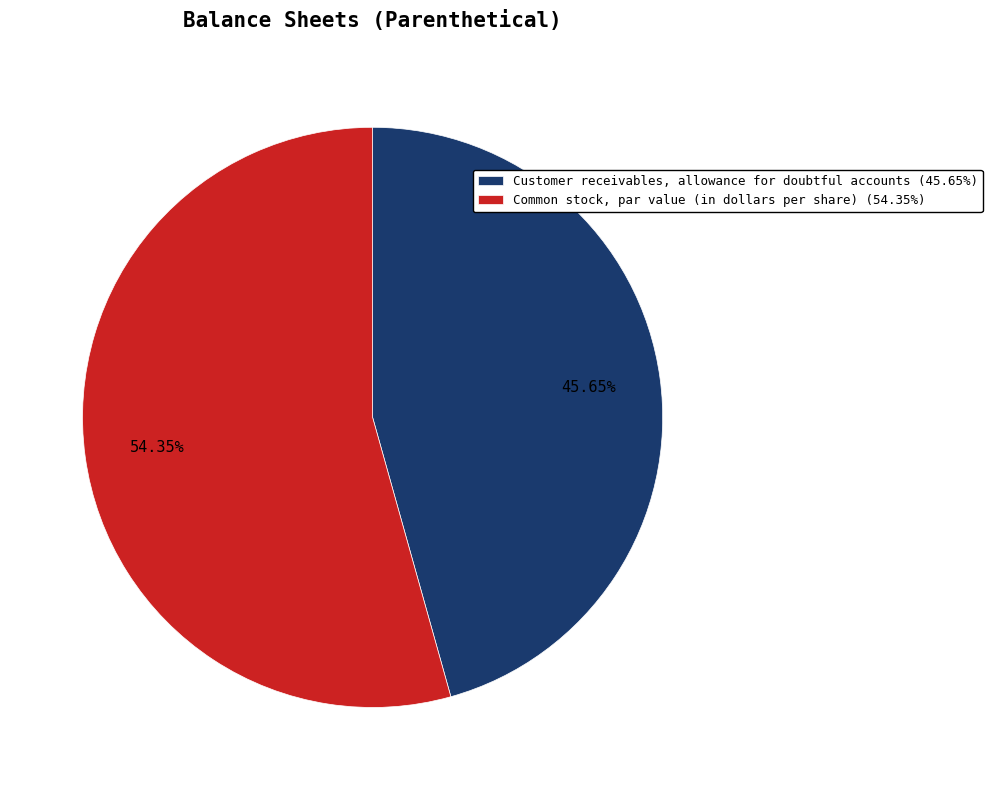

What percentage is the Customer receivables, allowance for doubtful accounts slice, to the nearest percent?

46%